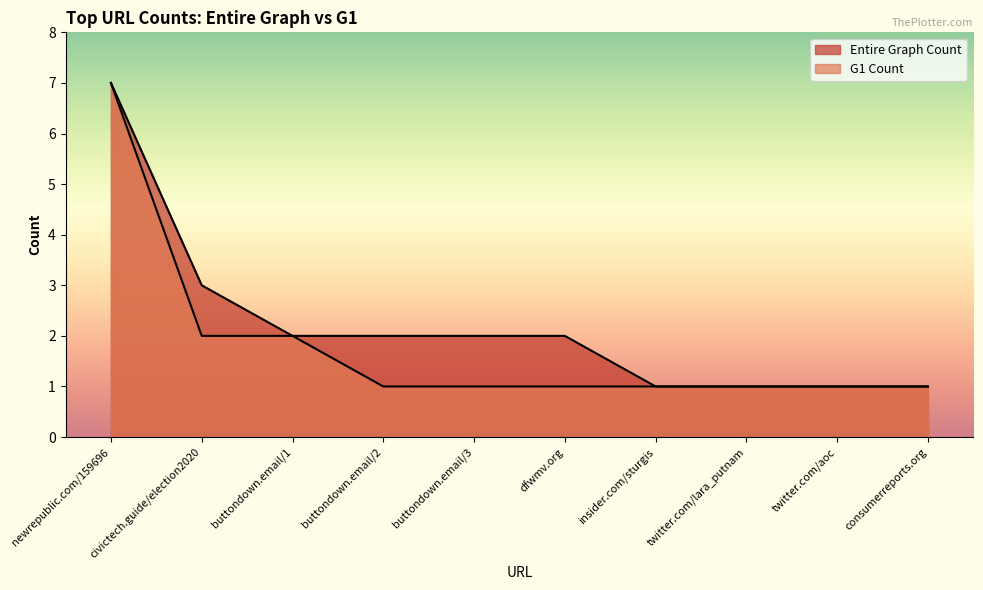

Read the G1 Count value at buttondown.email/2.

1